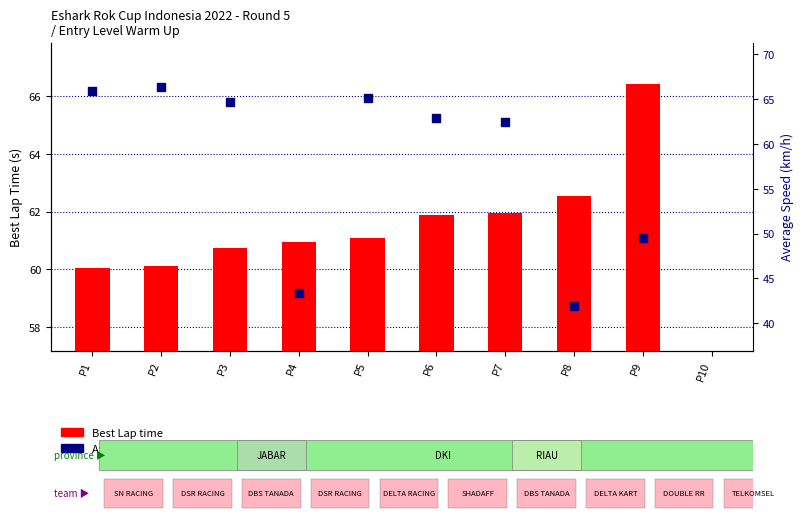

Which series has the largest total across all categories?

Best Lap time